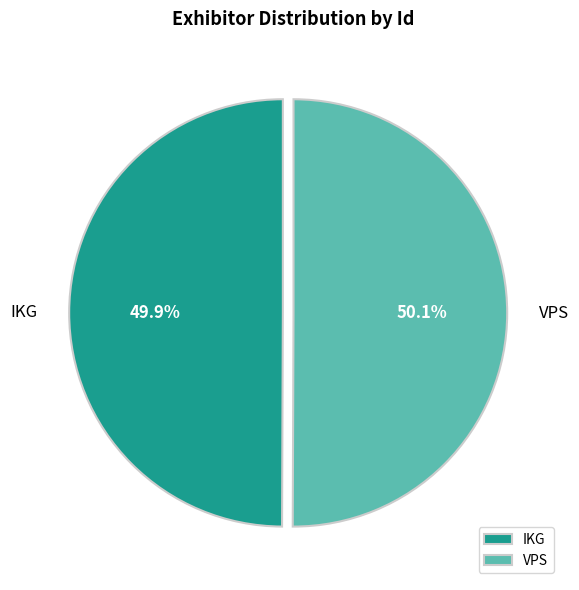

Is there any slice that represents more than half of the pie?

Yes